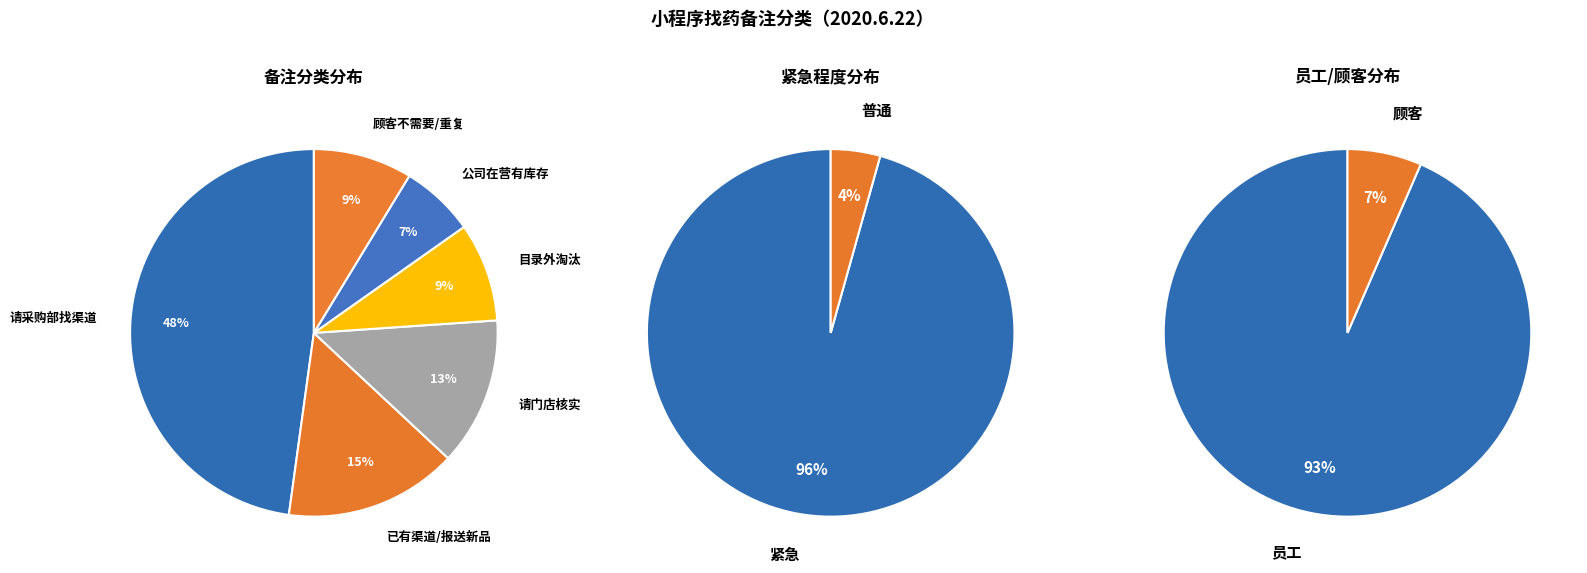

What is the total percentage of 普通 and 紧急?

100.0%